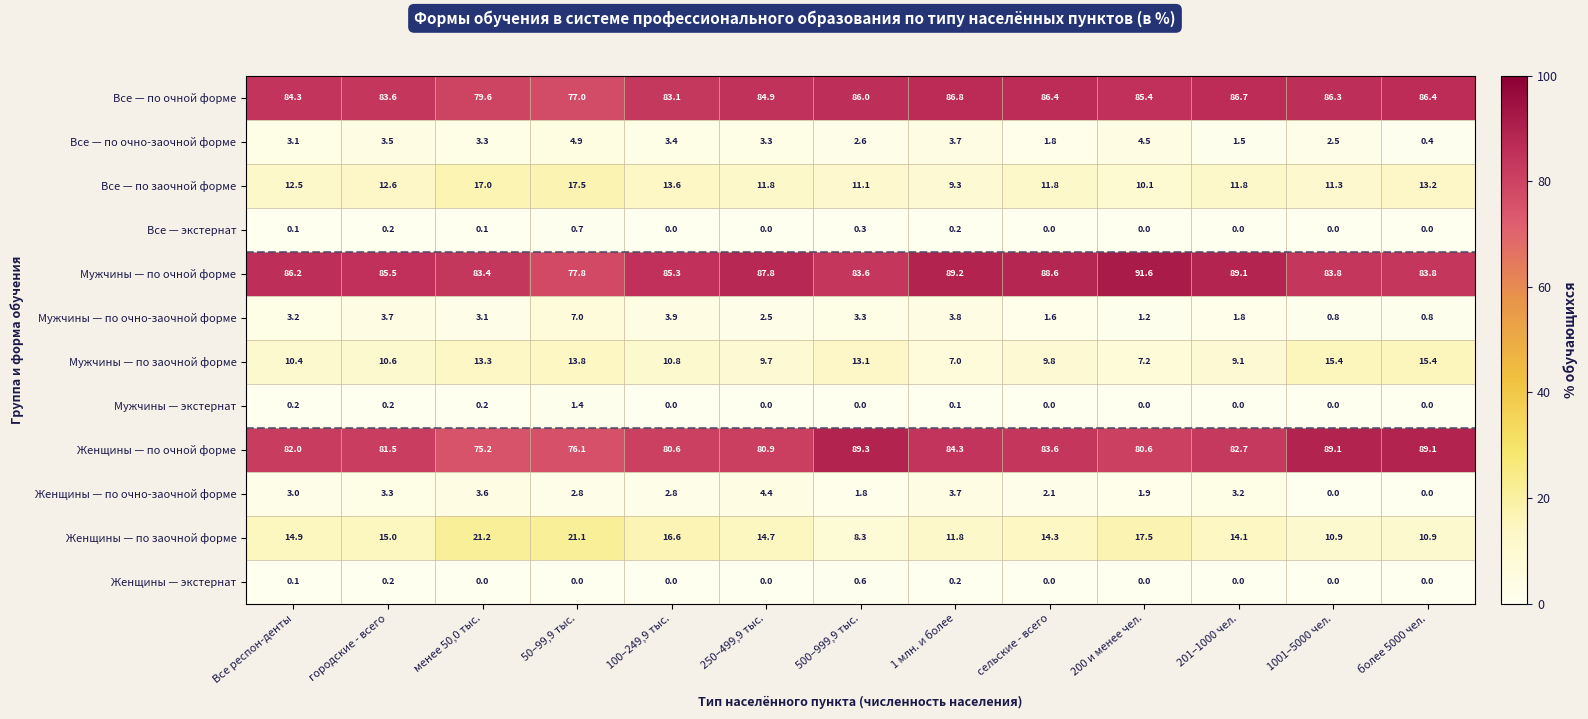

What is the total value across all series at 1001–5000 чел.?

300.1